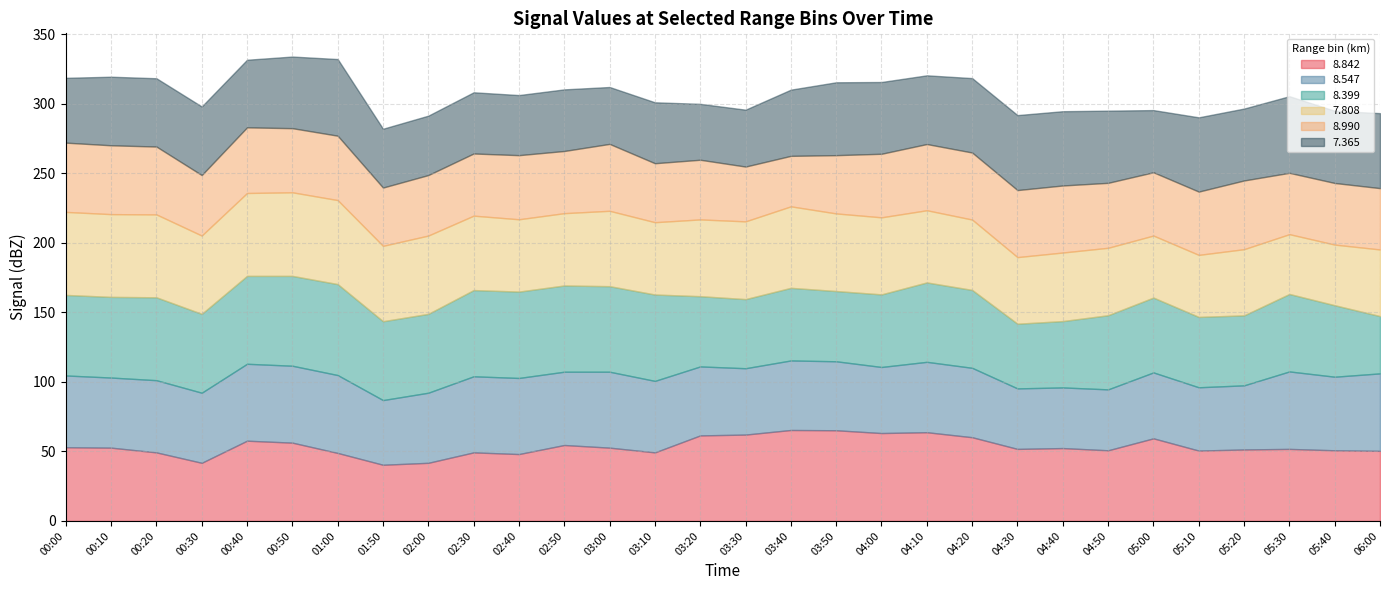

Reading right to left, what are all the values shown in this chart?

  8.842: 50.4	50.8	51.8	51.4	50.6	59.4	50.8	52.4	51.8	60.2	63.8	63.2	65.2	65.4	62.1	61.5	49.3	52.7	54.6	48.1	49.3	41.8	40.4	48.9	56.3	57.7	41.8	49.3	52.7	53.0
  8.547: 55.7	52.9	55.7	46.1	45.5	47.4	43.8	43.6	43.5	49.9	50.6	47.5	49.6	50.0	47.7	49.6	51.4	54.6	52.7	54.7	54.7	50.4	46.5	56.0	55.3	55.3	50.4	51.9	50.4	51.6
  8.399: 41.2	51.4	55.7	50.3	50.6	53.8	53.3	47.7	46.5	56.0	57.1	52.2	50.5	52.2	49.7	50.5	62.1	61.5	62.0	62.1	62.0	56.7	56.7	65.4	64.6	63.2	56.7	59.6	58.0	57.9
  7.808: 47.9	43.6	43.0	47.6	44.6	44.6	48.5	49.3	47.9	50.6	51.9	55.4	55.8	58.6	55.9	55.2	52.0	54.2	52.0	52.0	53.5	56.3	54.2	60.4	60.1	59.6	56.3	59.6	59.5	59.7
  8.990: 44.1	44.3	44.1	49.4	45.5	45.5	46.7	48.2	48.2	48.2	47.6	45.7	41.9	36.3	39.4	42.9	42.4	48.1	44.7	46.1	44.7	43.5	41.9	46.3	46.1	47.2	43.5	48.8	49.5	49.8
  7.365: 53.9	51.9	55.1	51.7	53.4	44.7	51.9	53.4	53.9	53.5	49.4	51.6	52.4	47.6	40.9	40.2	43.8	40.9	44.3	43.2	44.0	42.7	42.3	55.1	51.5	48.6	49.3	49.1	49.3	46.6